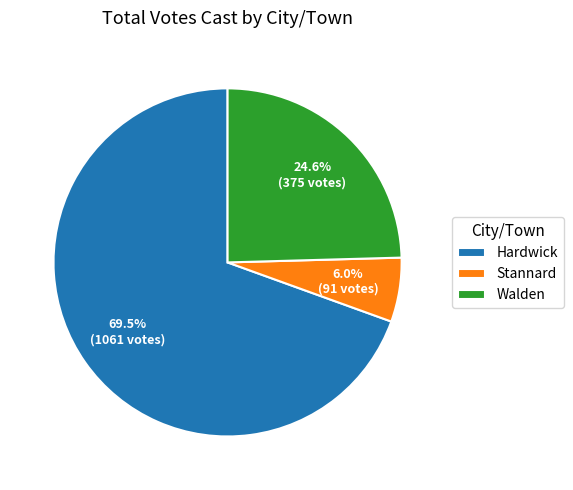

Which slice represents more than half of the pie?

Hardwick